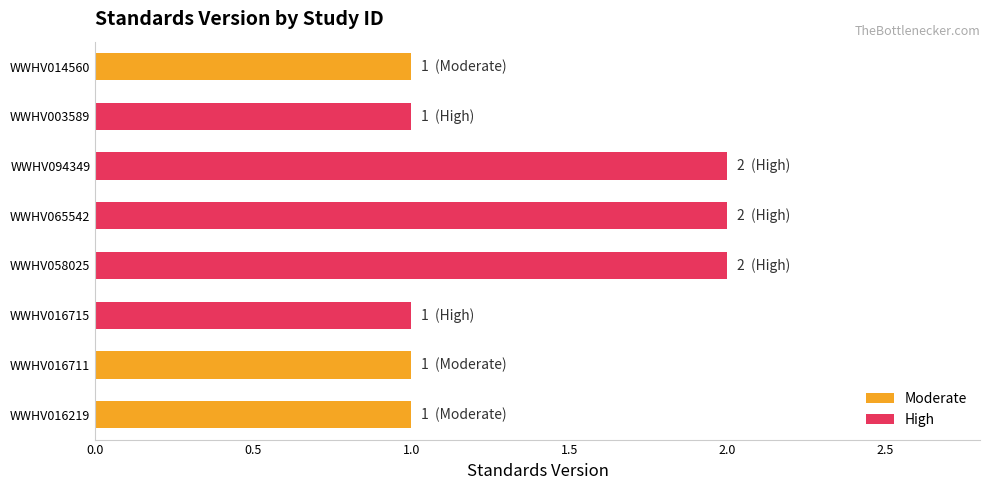

What is the sum of all values?

11